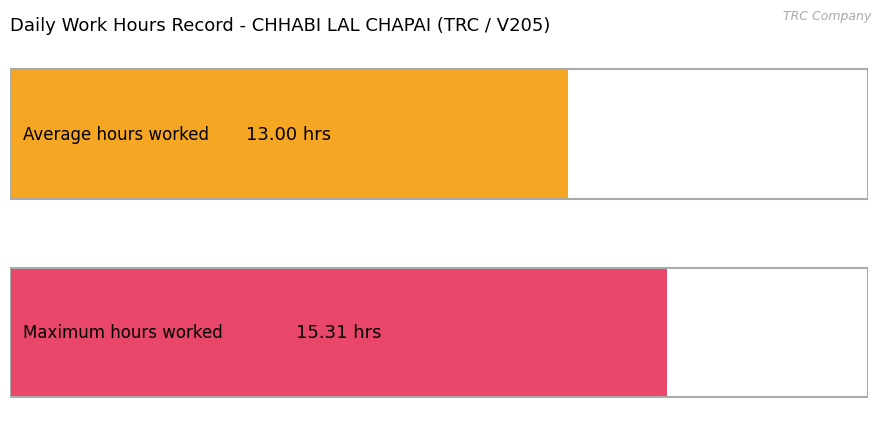

Does the chart contain stacked bars?

No